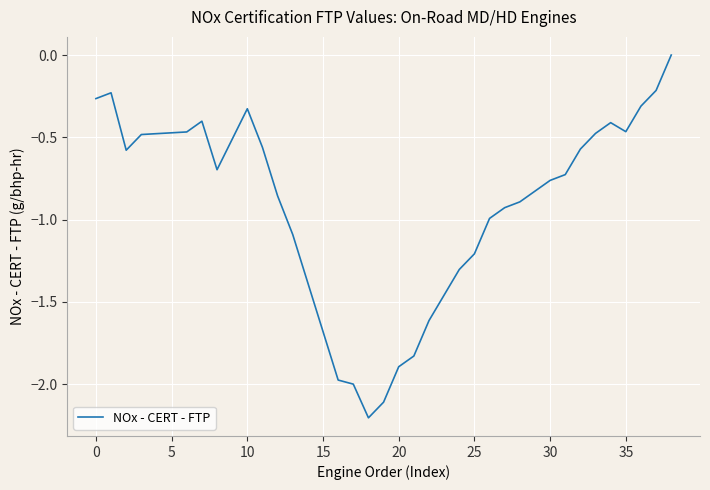

What is the smallest value displayed?

-2.2